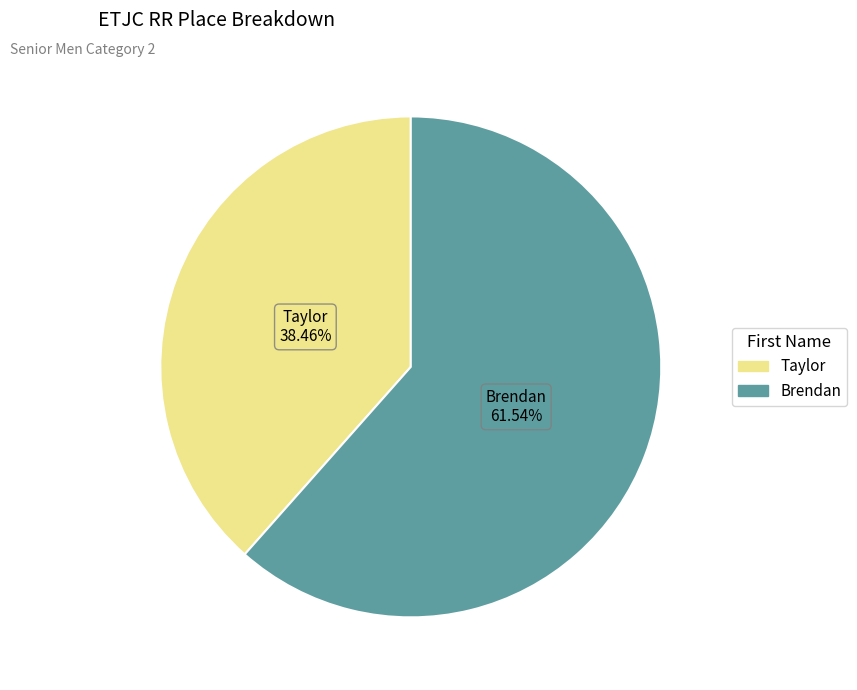

How many segments does this pie chart have?

2